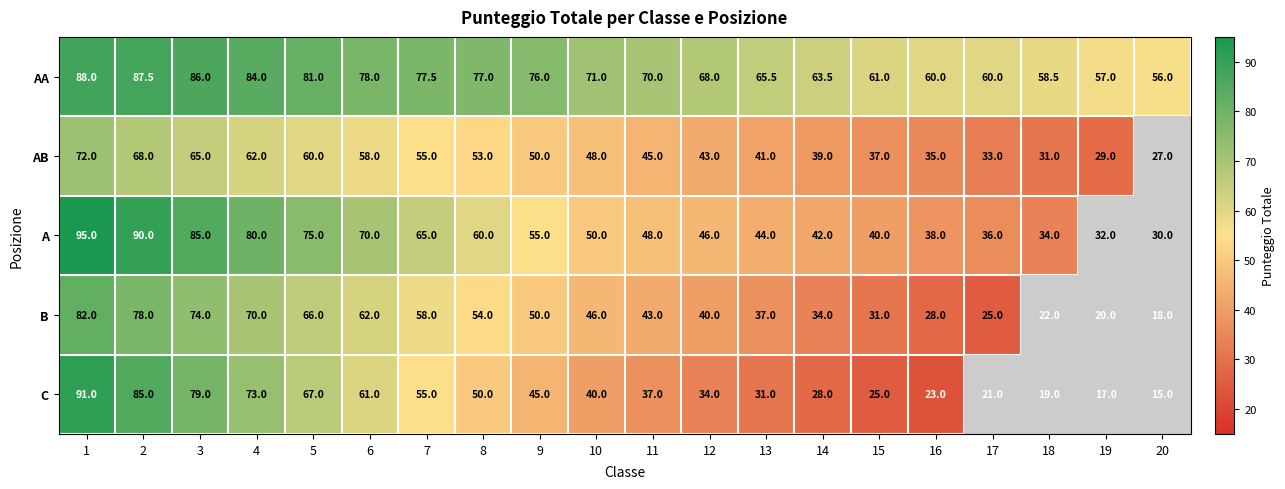

Which category has the lowest value in the B series?

20